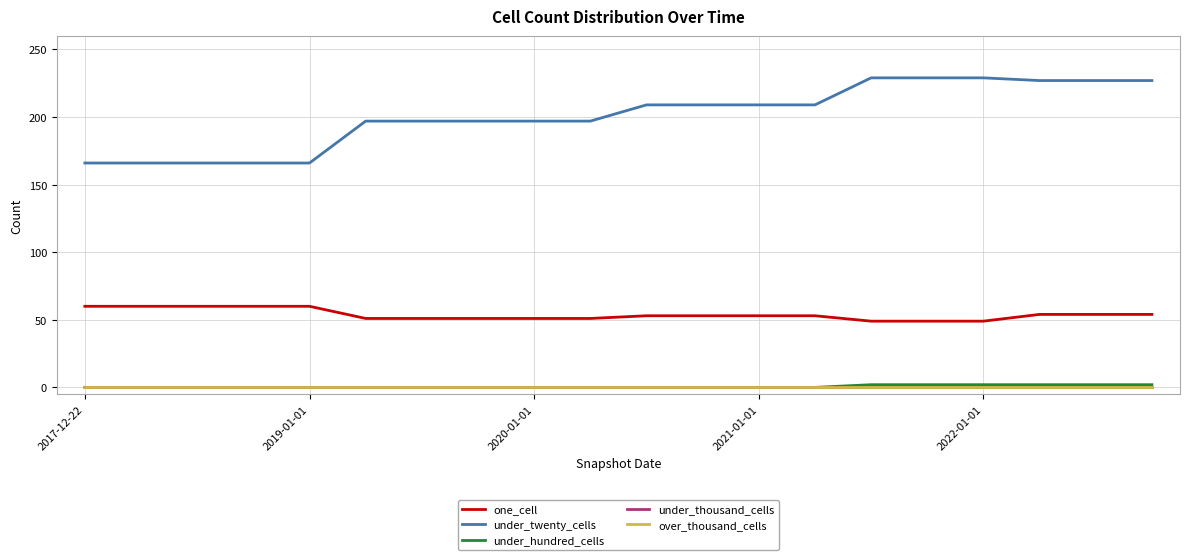

True or false: under_hundred_cells and one_cell cross at least once.

False